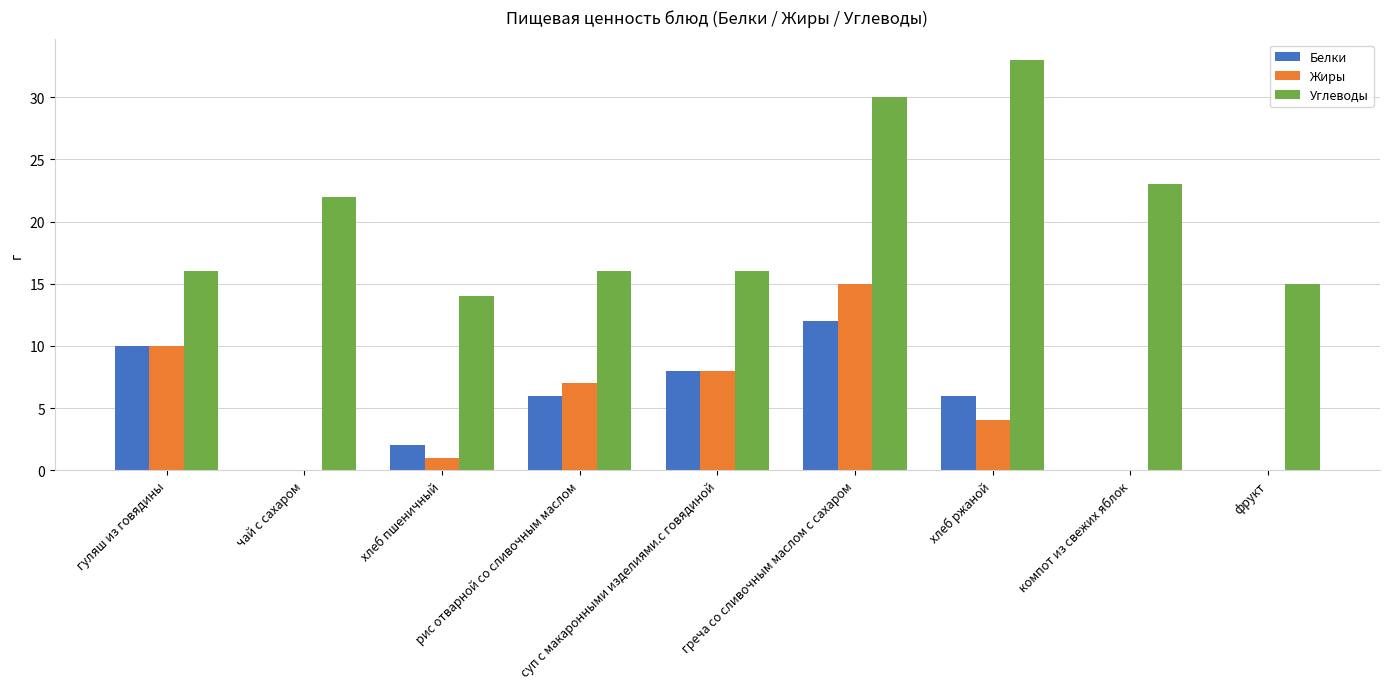

How many Белки values are between 0 and 8?

7